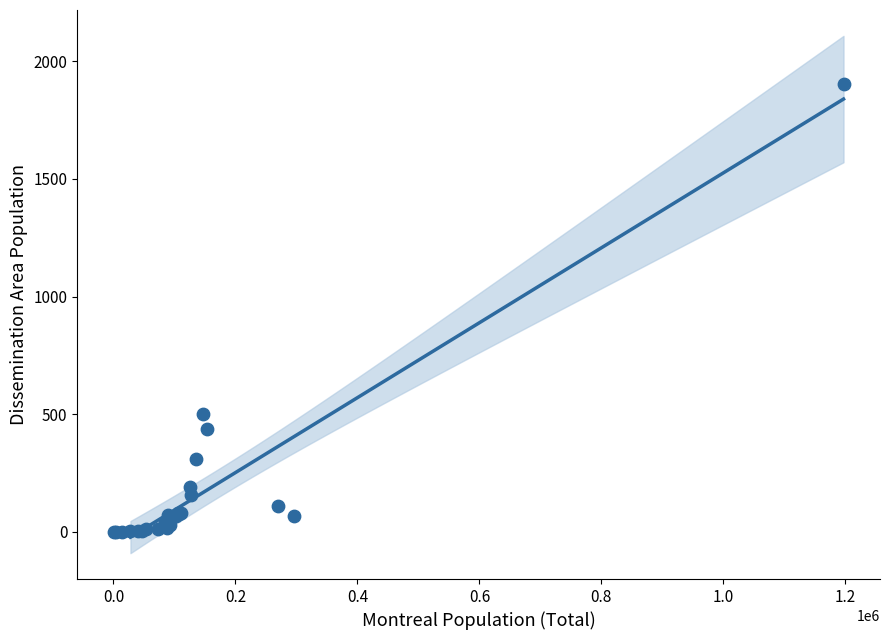

What Y value in the scatter plot is closest to 952?

500